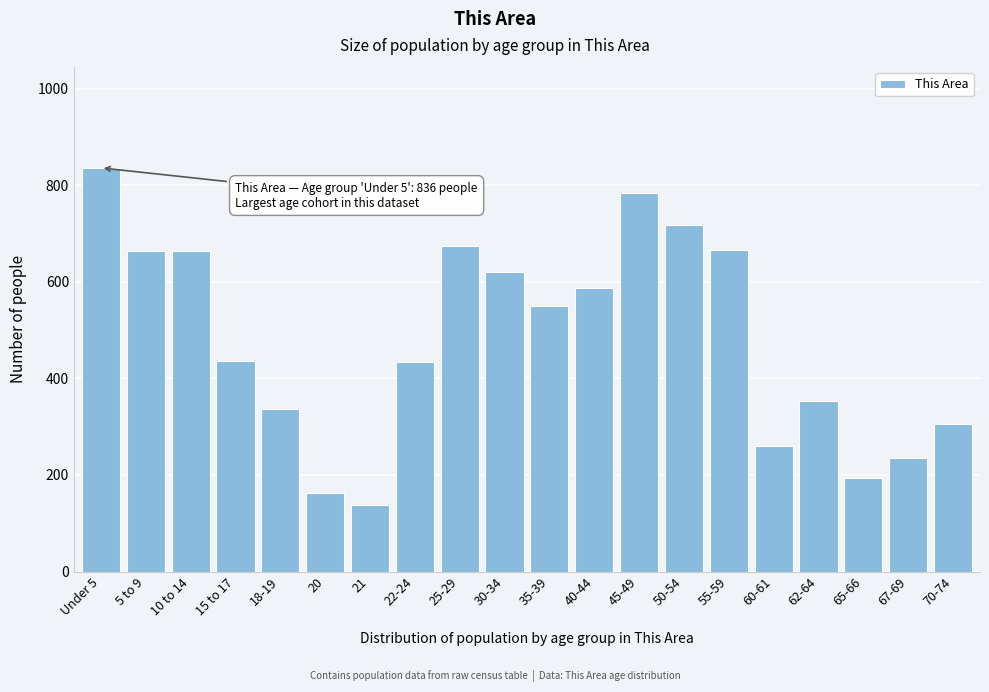

What is the ratio of the value at 40-44 to the value at 10 to 14?

0.9